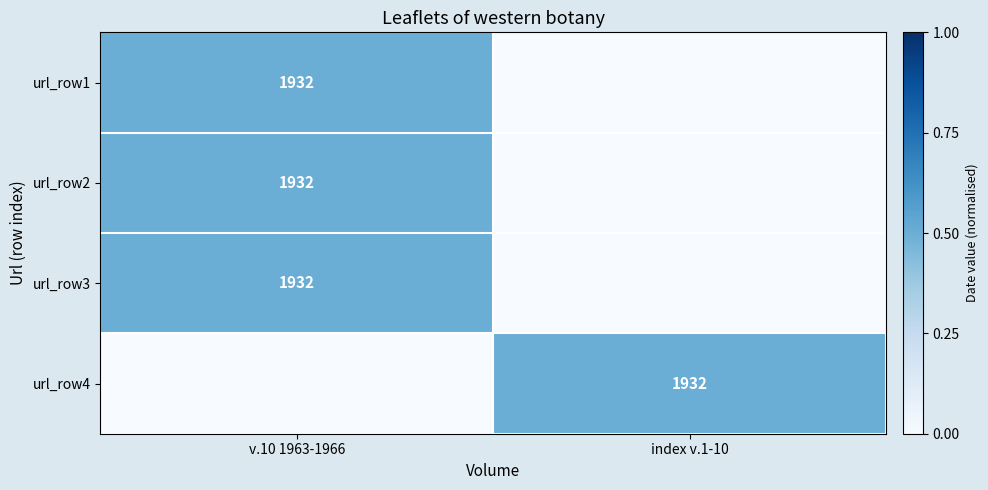

At how many categories does at least one series exceed 0?

2